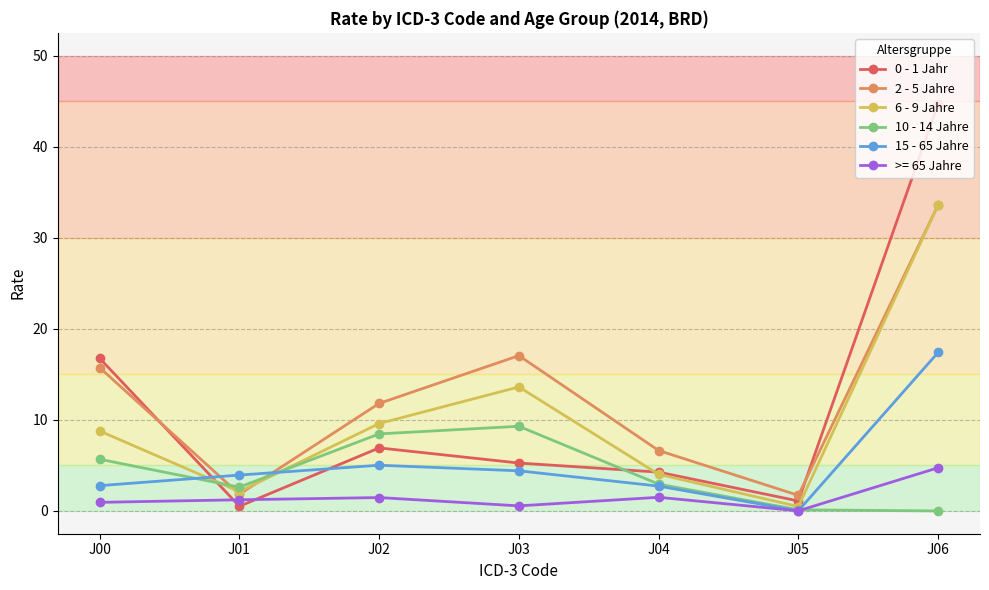

How many interior local valleys does the 2 - 5 Jahre series have?

2